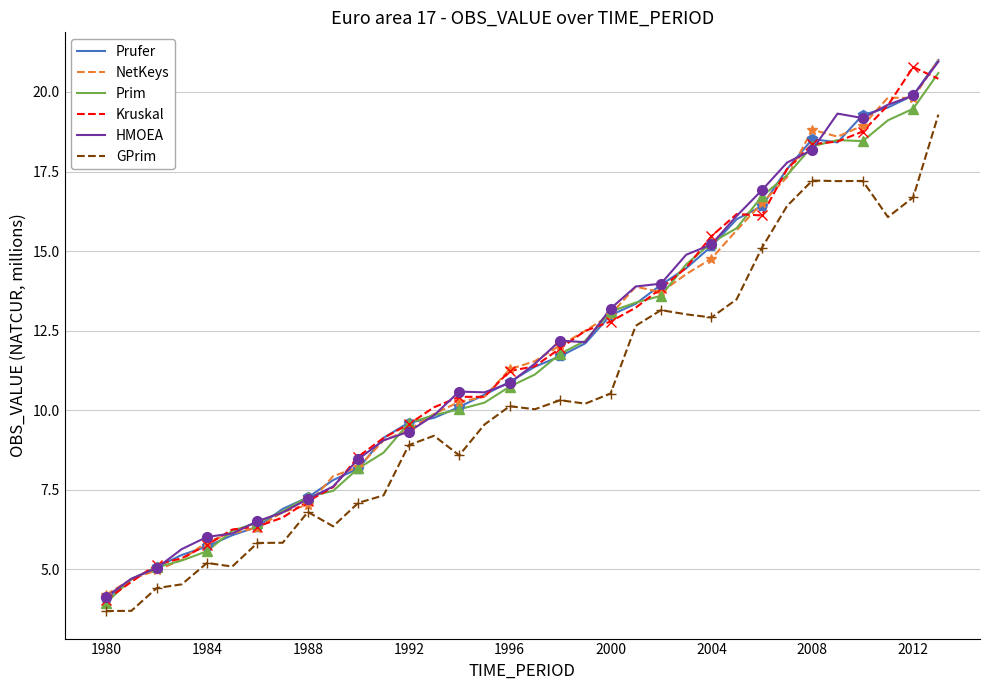

True or false: Kruskal and NetKeys cross at least once.

True